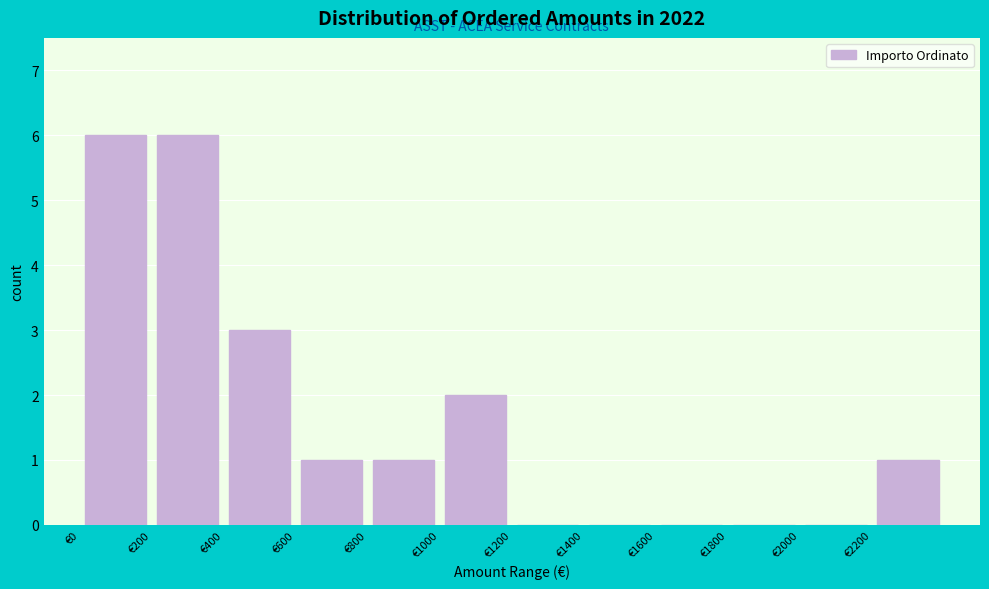

Reading left to right, list every bar in this chart as the range it spans on the x-axis followed by its height. The values are not printed on the chart, so give them approximately, as read against the axis.

0 to 200: 6
200 to 400: 6
400 to 600: 3
600 to 800: 1
800 to 1000: 1
1000 to 1200: 2
1200 to 1400: 0
1400 to 1600: 0
1600 to 1800: 0
1800 to 2000: 0
2000 to 2200: 0
2200 to 2400: 1